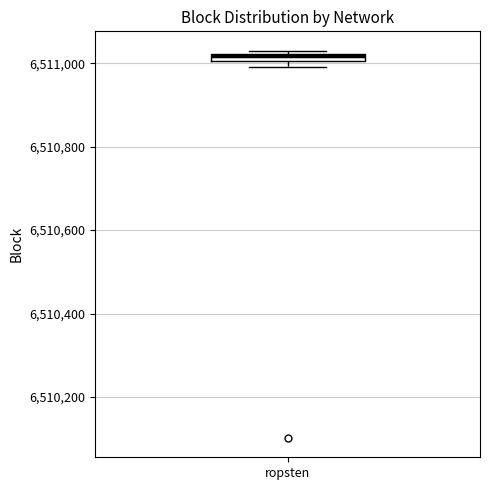

Where is the upper edge of the box for ropsten on the y-axis? The values are not printed on the chart, so give them approximately, as read against the axis.

6511020